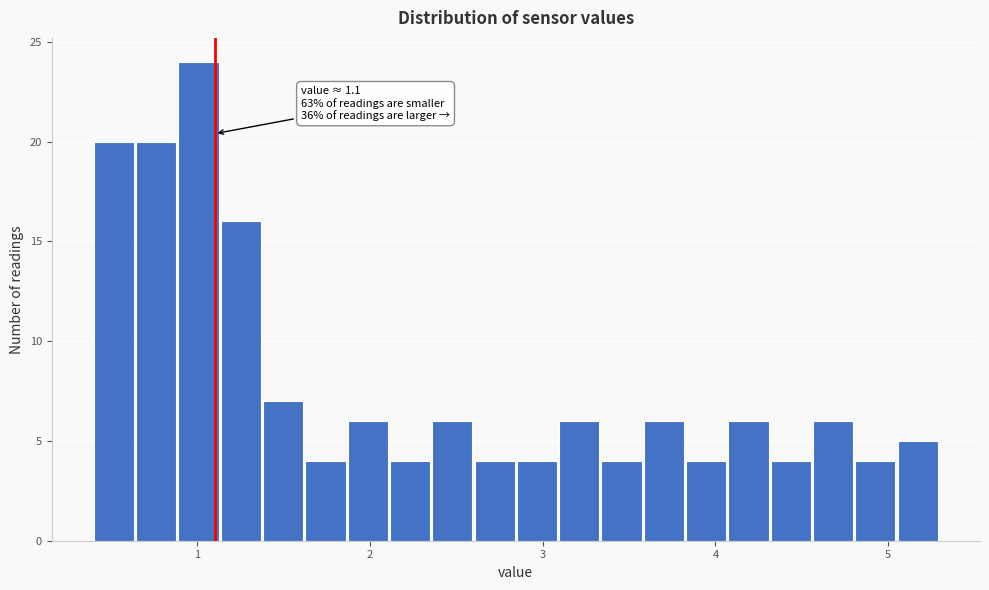

Read against the x-axis, roughly where is the centre of the tallest bar?

1.0